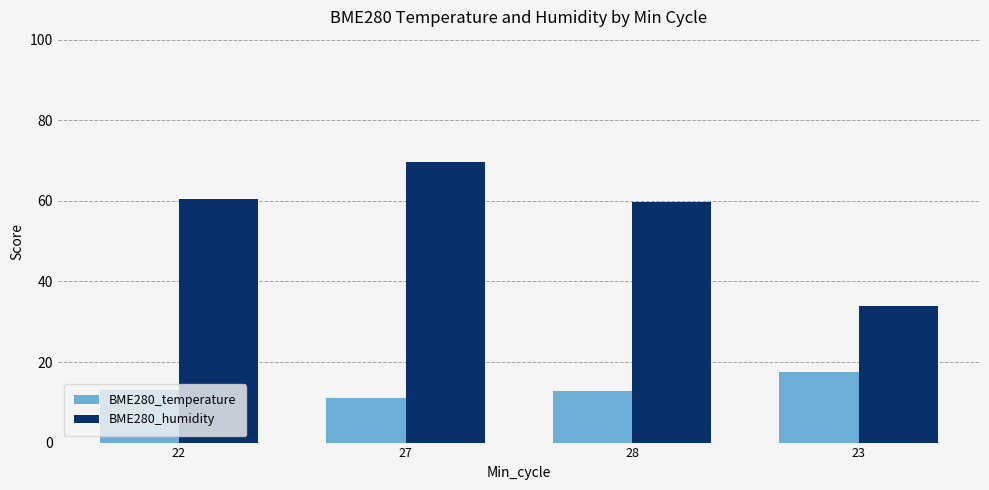

What is the label of the 2nd bar from the right?

28